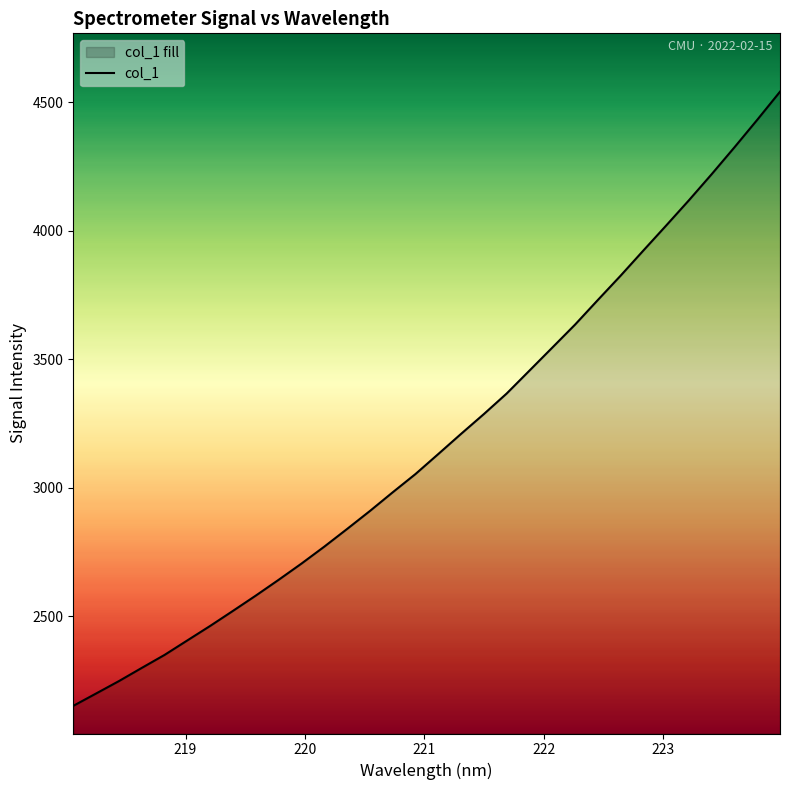

True or false: the data has more than 1 interior local peaks.

False